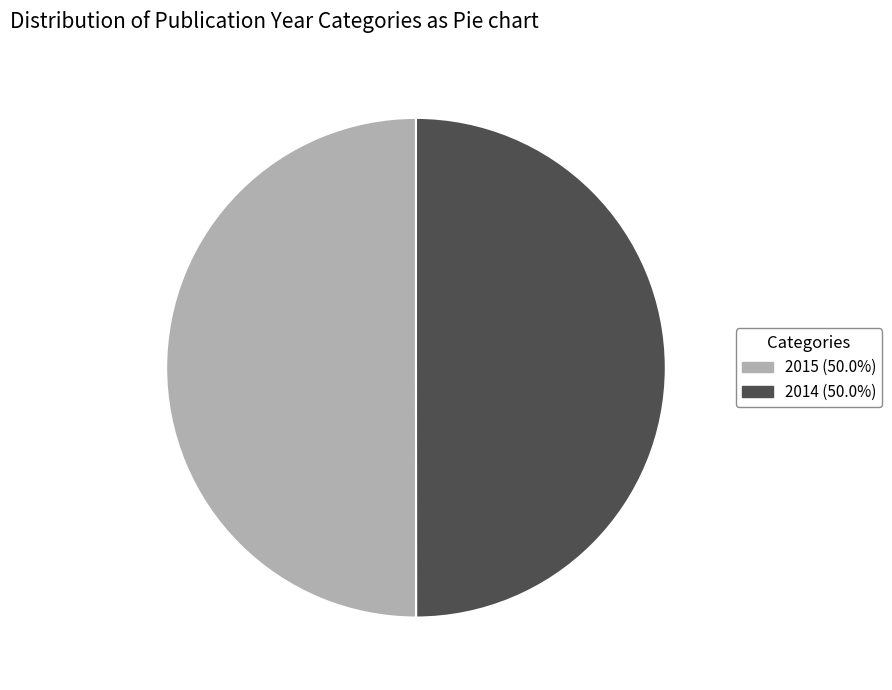

Is the sum of 2014 and 2015 greater than half?

Yes